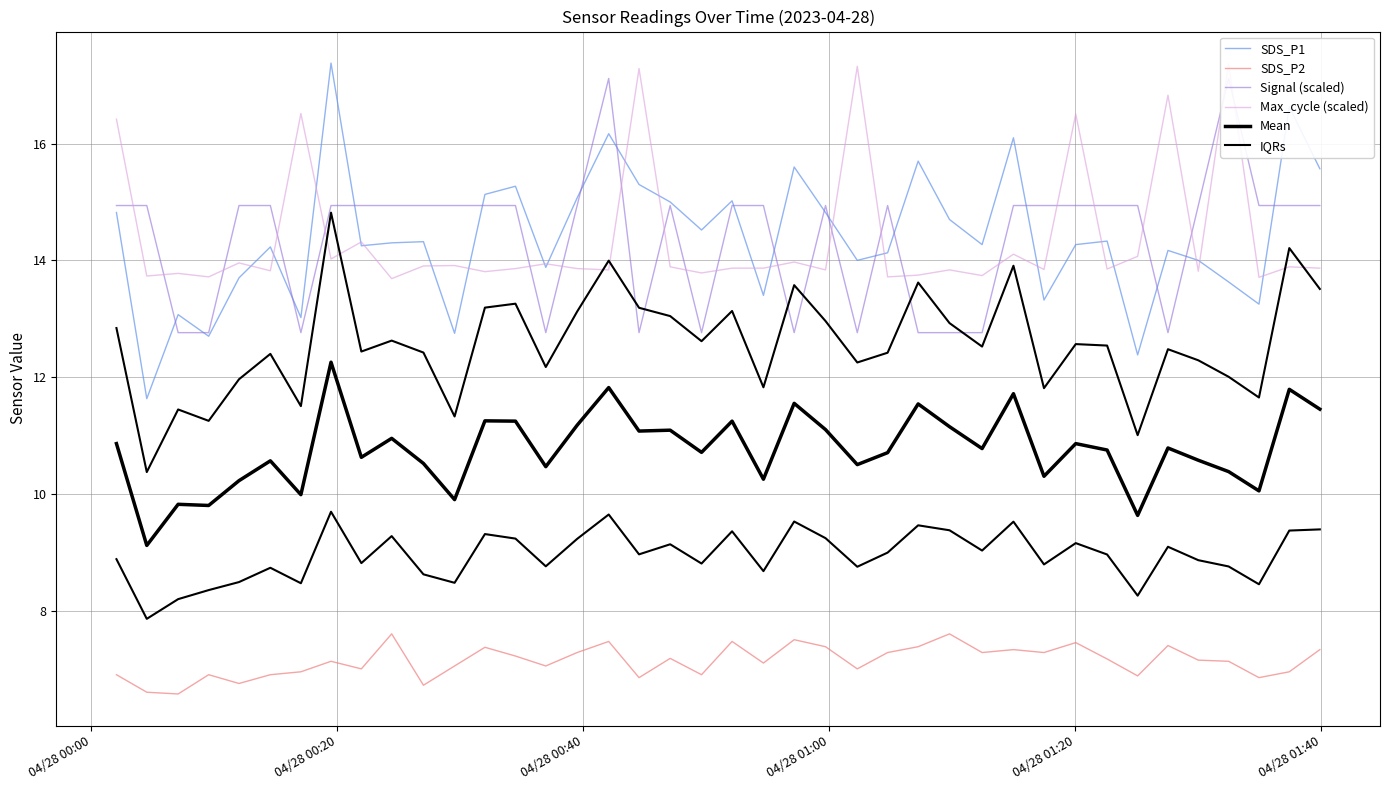

Is it true that Mean equals 4.8 at 14?

False